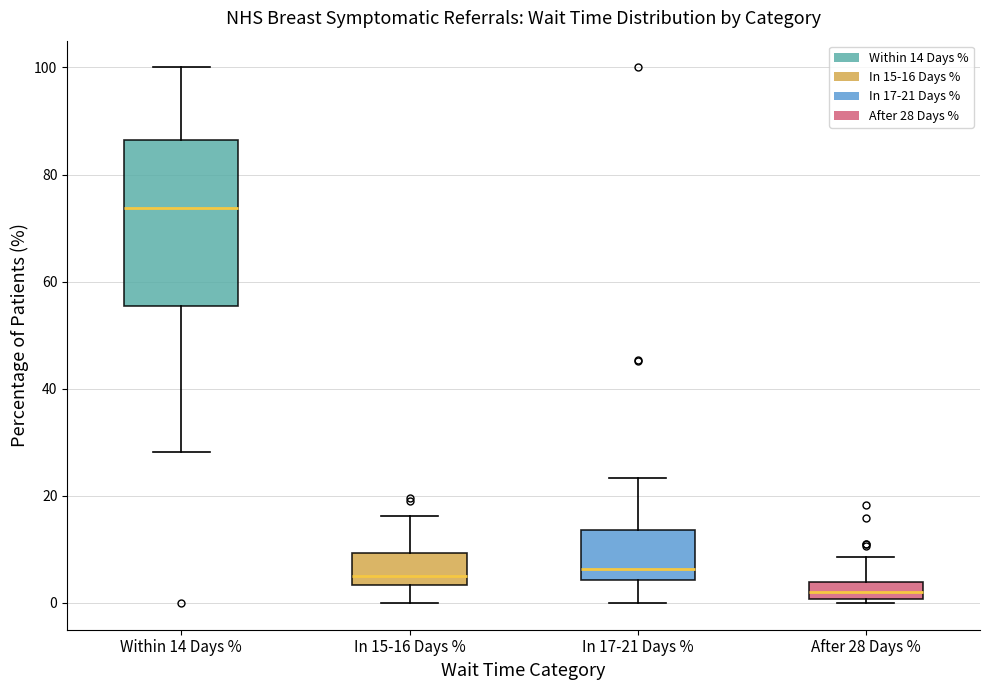

Where does the median line of the box for In 17-21 Days % sit on the y-axis? The values are not printed on the chart, so give them approximately, as read against the axis.

6